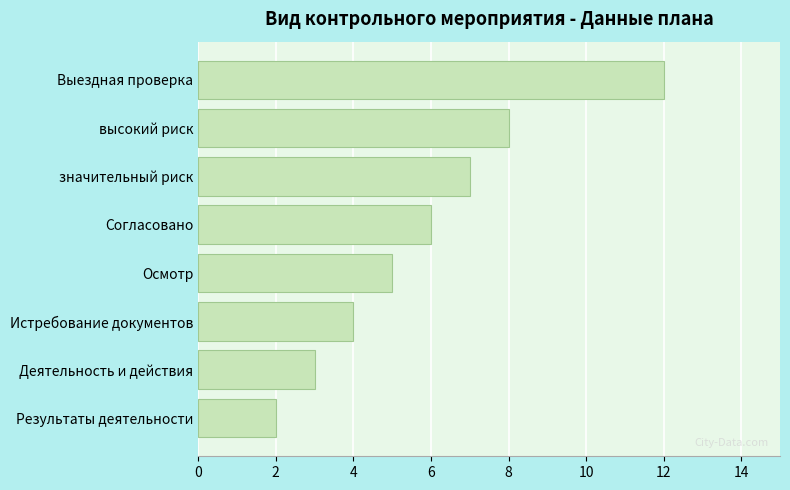

What is the difference between the maximum and minimum values?

10